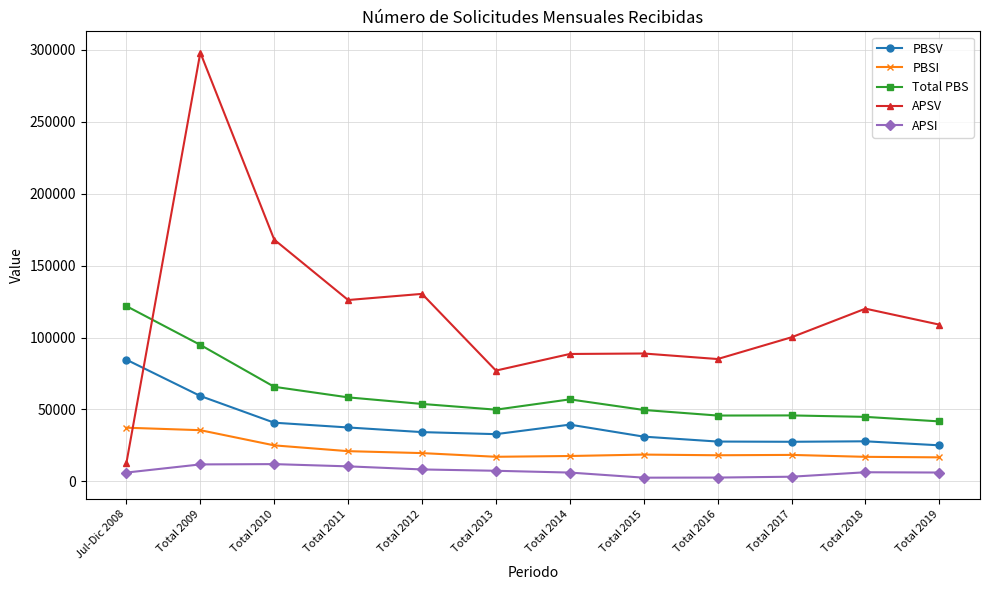

At how many categories does at least one series exceed 294286?

1